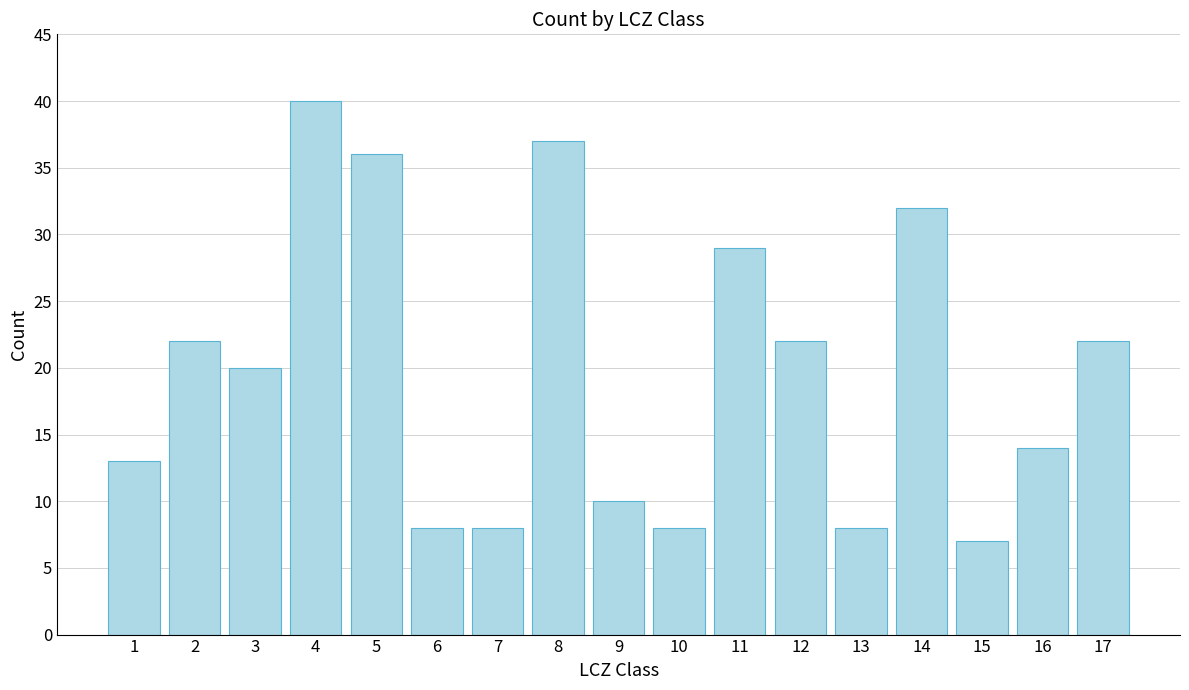

What is the difference between the maximum and minimum values?

33